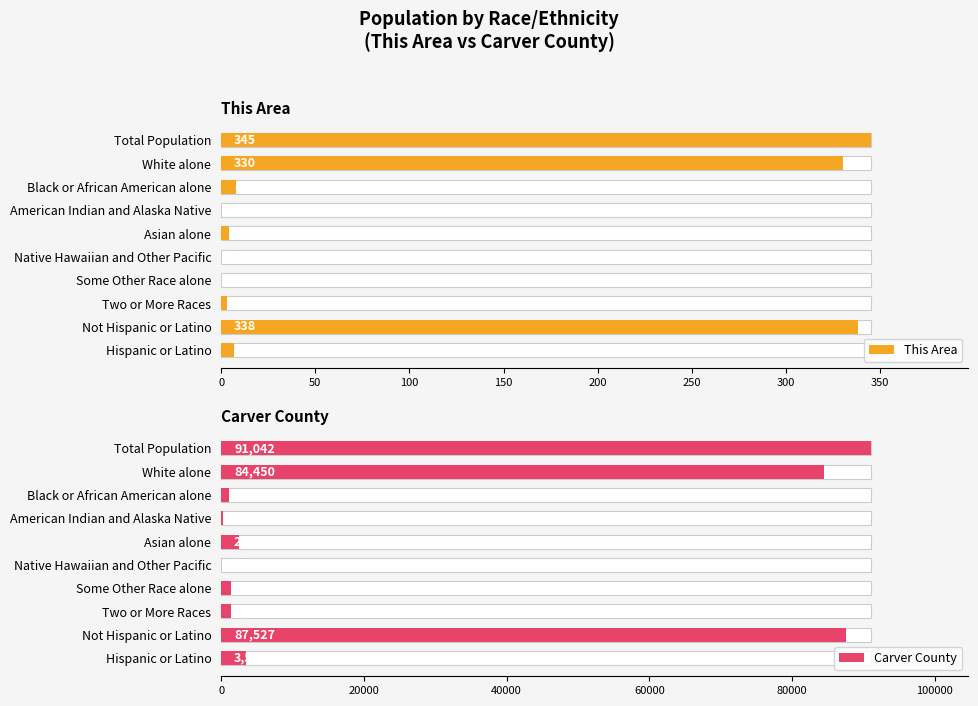

Count the number of data series in this chart.

2